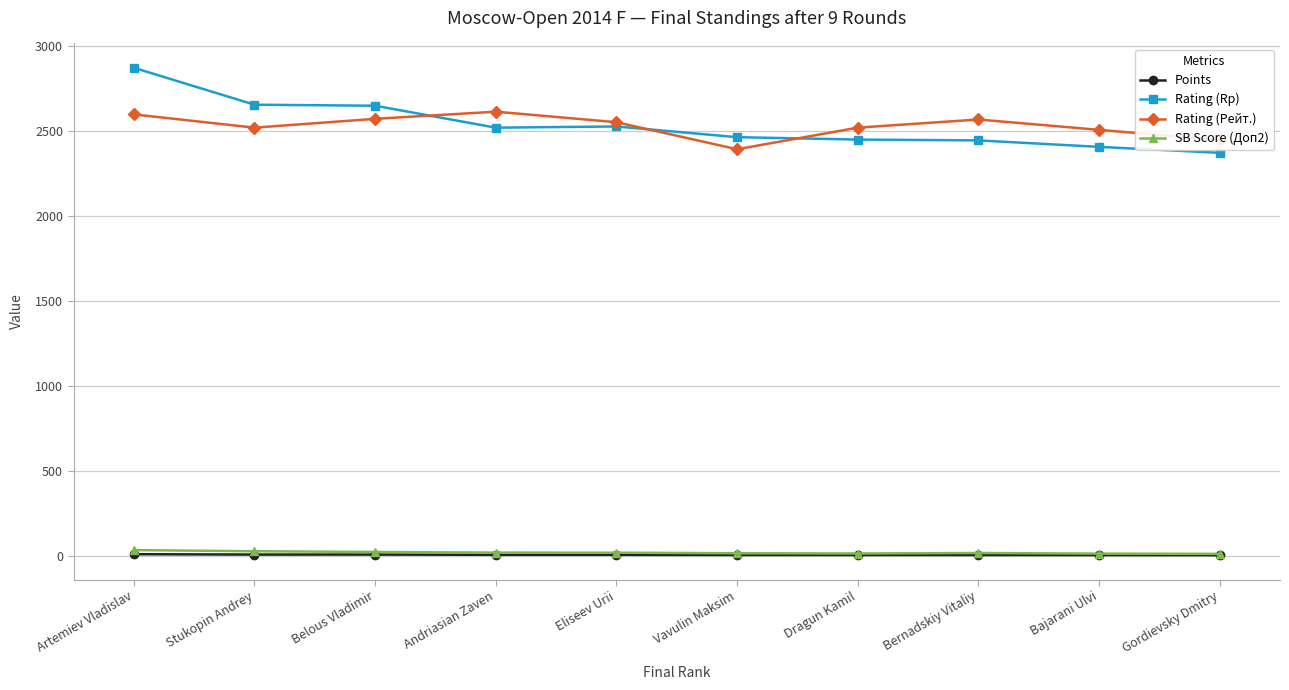

True or false: Rating (Rp) and SB Score (Доп2) intersect in this chart.

False